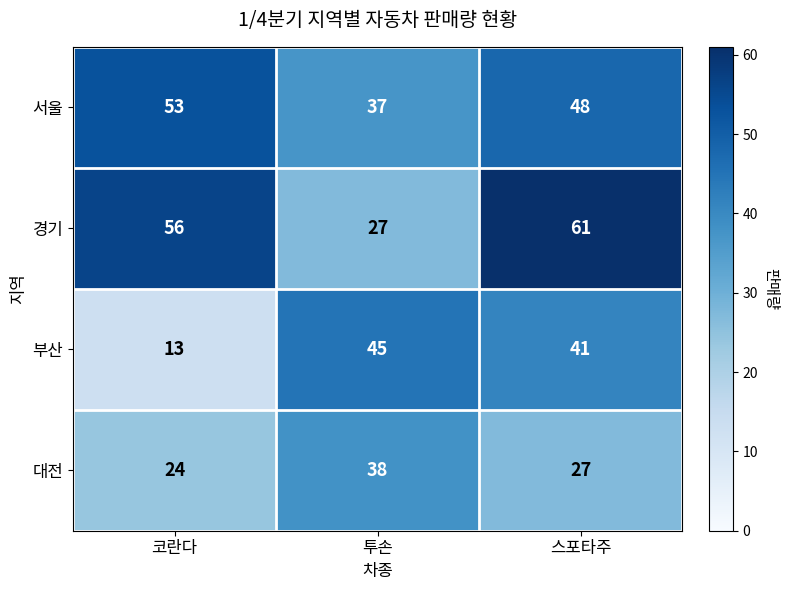

What is the spread (max minus min) of values at 스포타주?

34